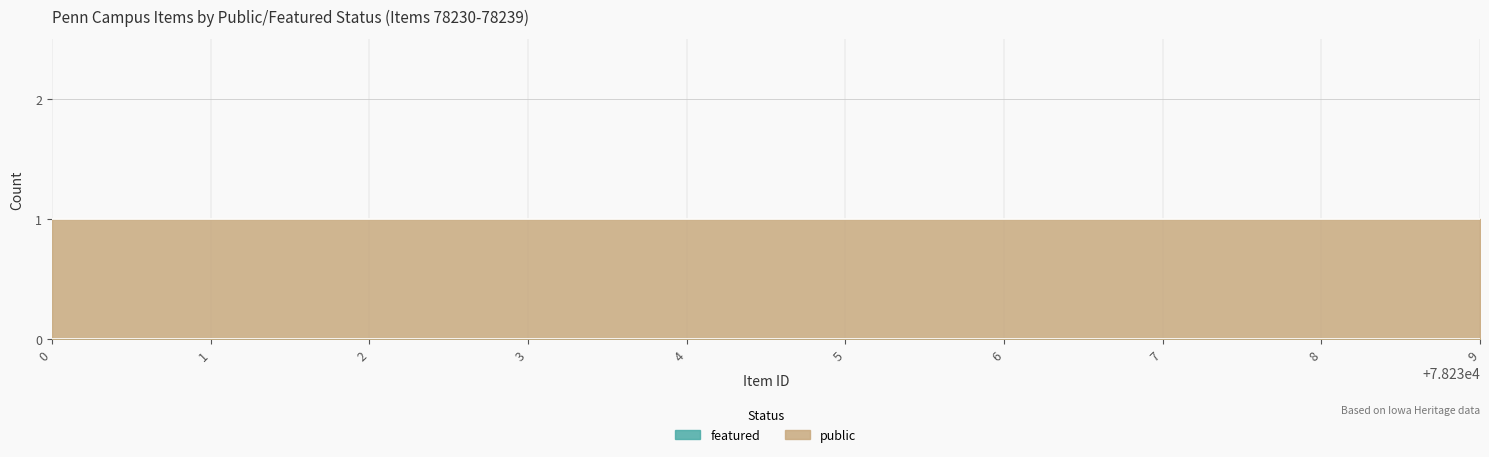

Between 78234 and 78235, which series saw the biggest shift?

public